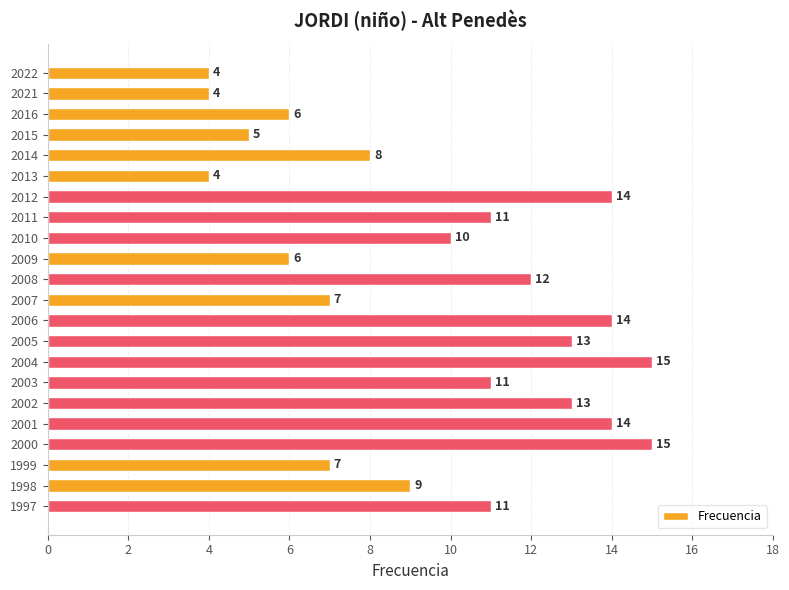

Does the chart contain stacked bars?

No